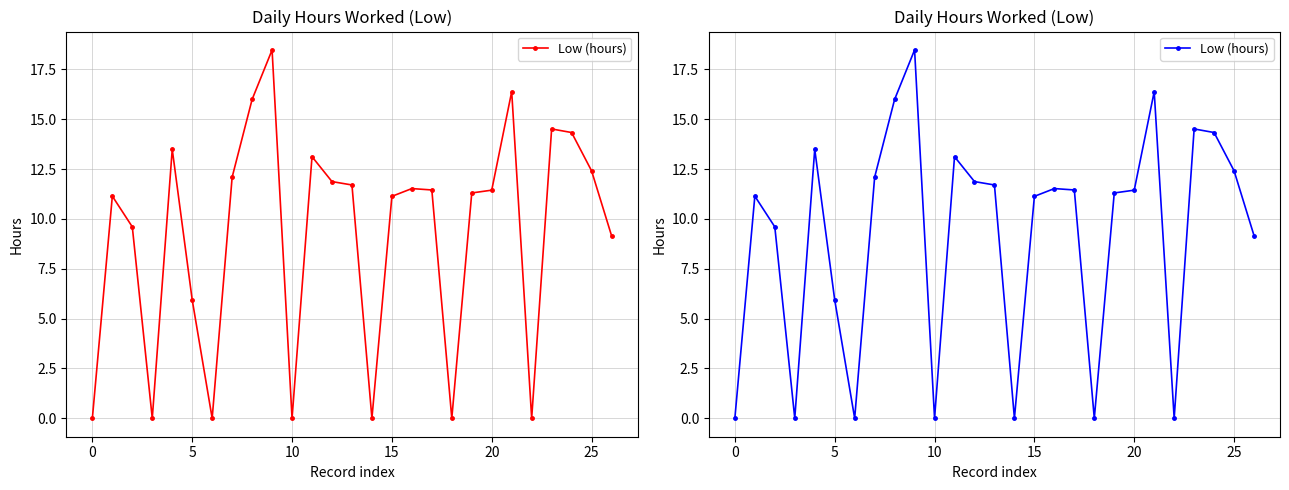

How many data points does each series have?

27